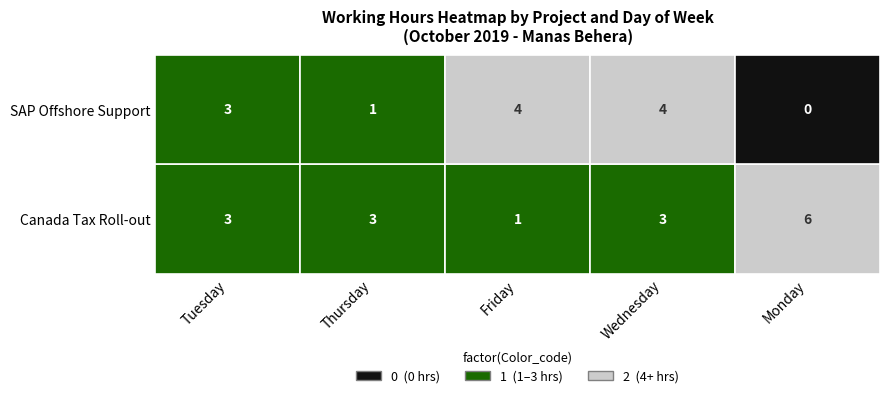

How many positive values does the SAP Offshore Support series have?

4